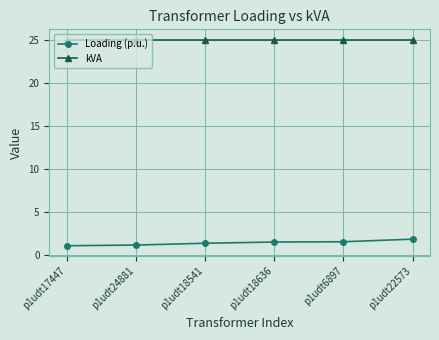

Rank the series by their average value, from highest to lowest.

kVA, Loading (p.u.)